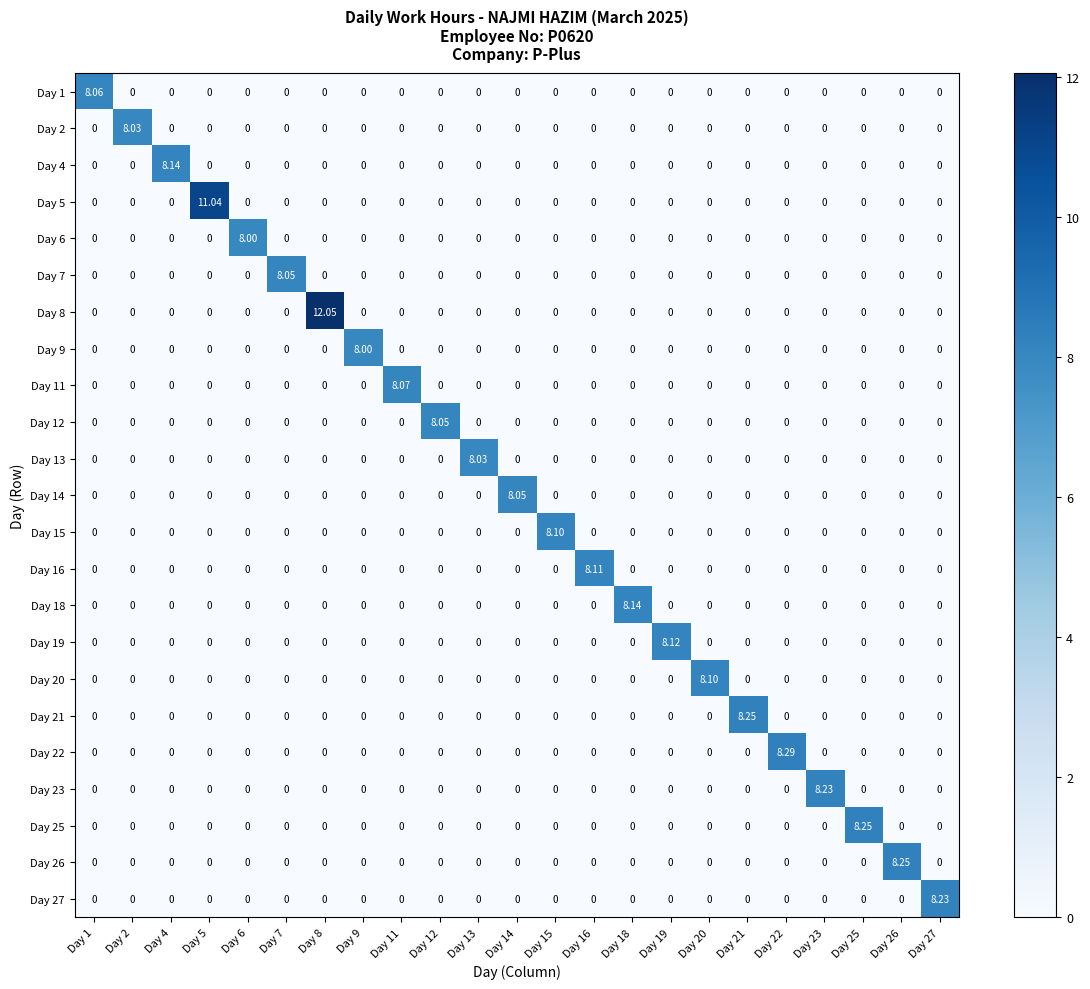

How many values in the Day 14 series exceed 0?

1